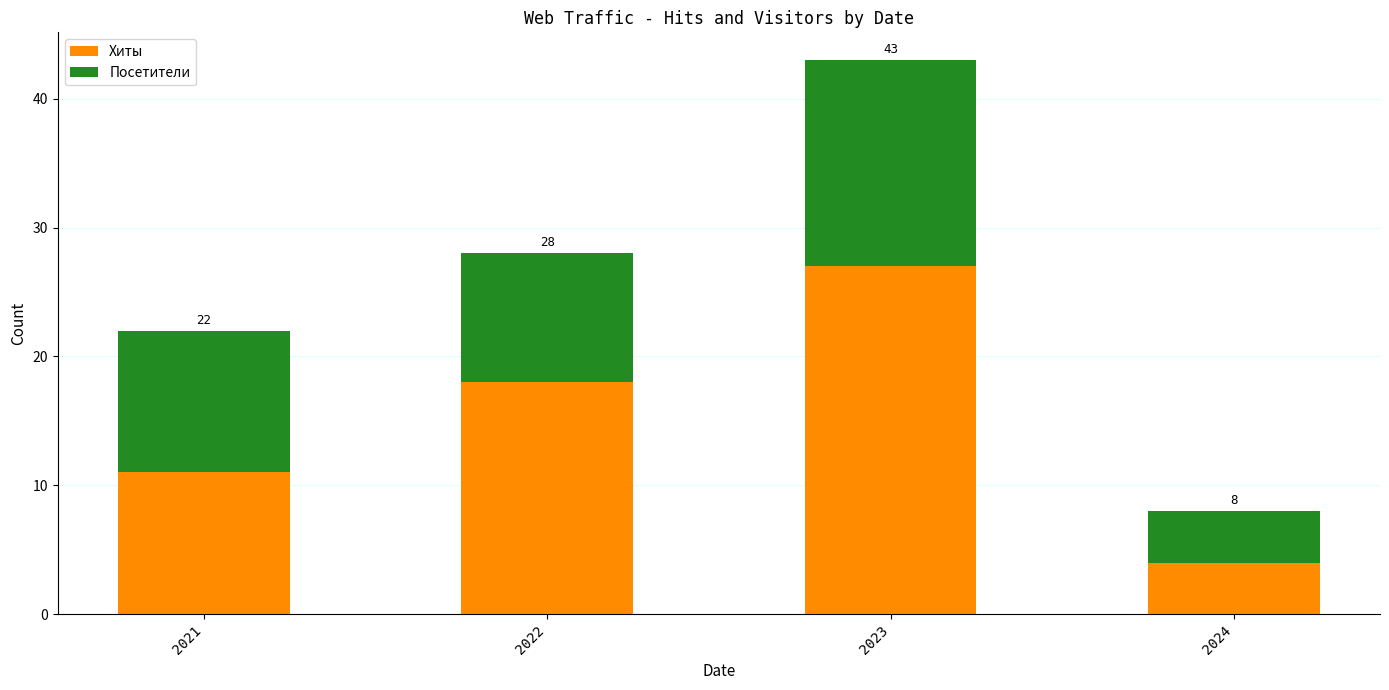

What are all the series names shown in the legend?

Хиты, Посетители